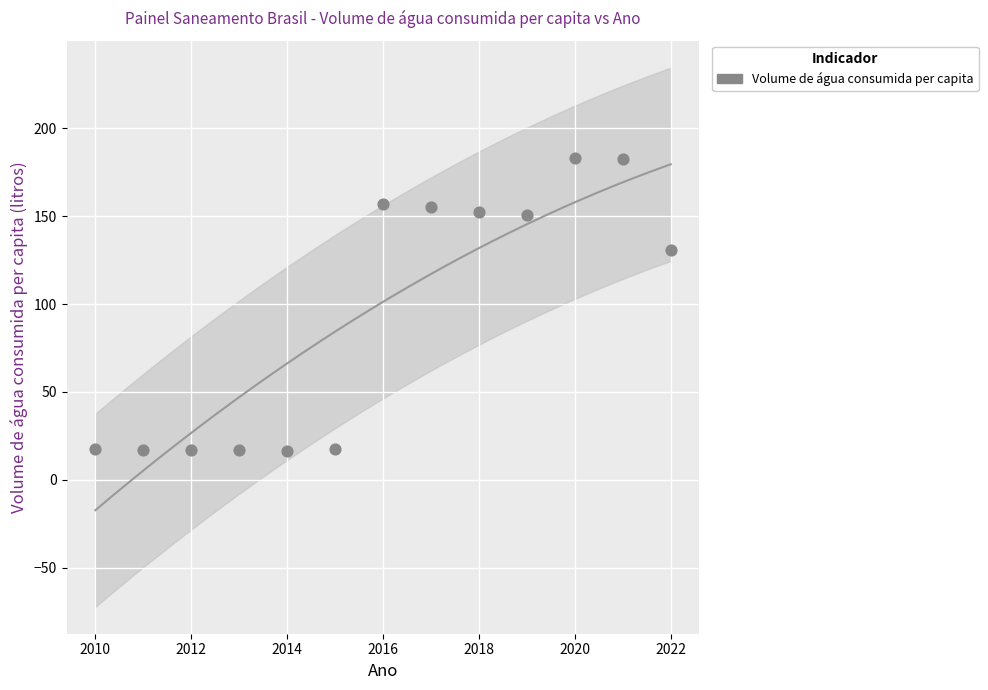

What is the range of X values (max minus min)?

12.0